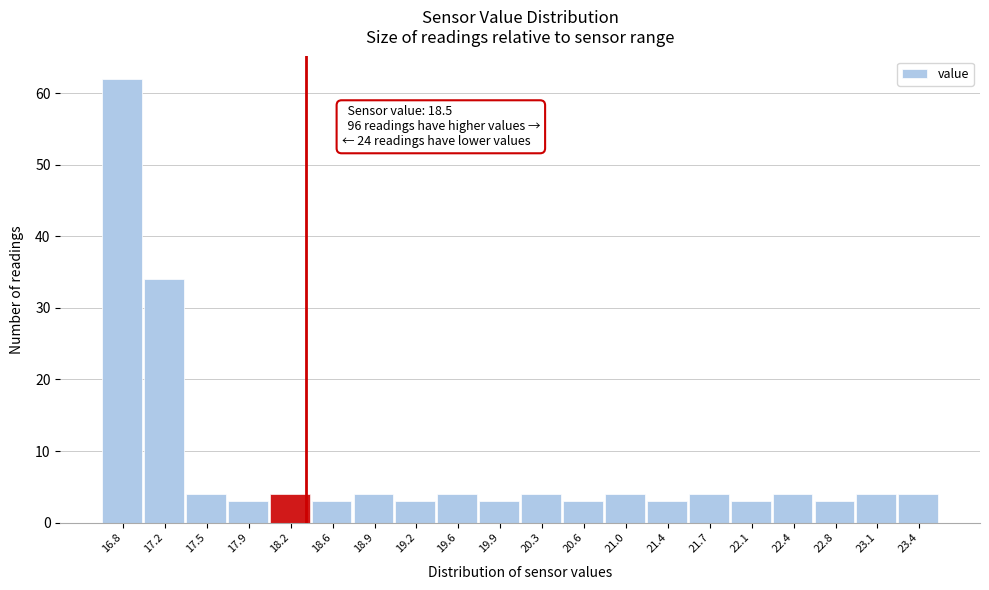

Reading left to right, transcribe all the data shown in this chart.

16.8=62	17.2=34	17.5=4	17.9=3	18.2=4	18.6=3	18.9=4	19.2=3	19.6=4	19.9=3	20.3=4	20.6=3	21.0=4	21.4=3	21.7=4	22.1=3	22.4=4	22.8=3	23.1=4	23.4=4